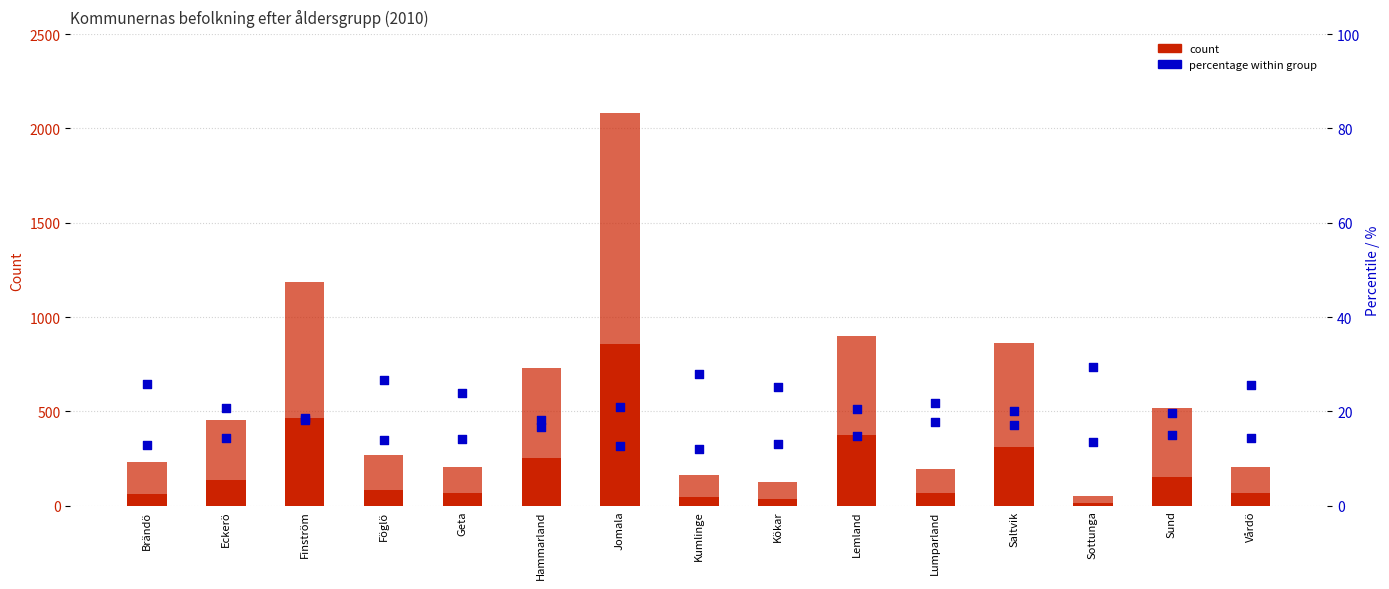

Which series has the largest total across all categories?

30-64 (2010)